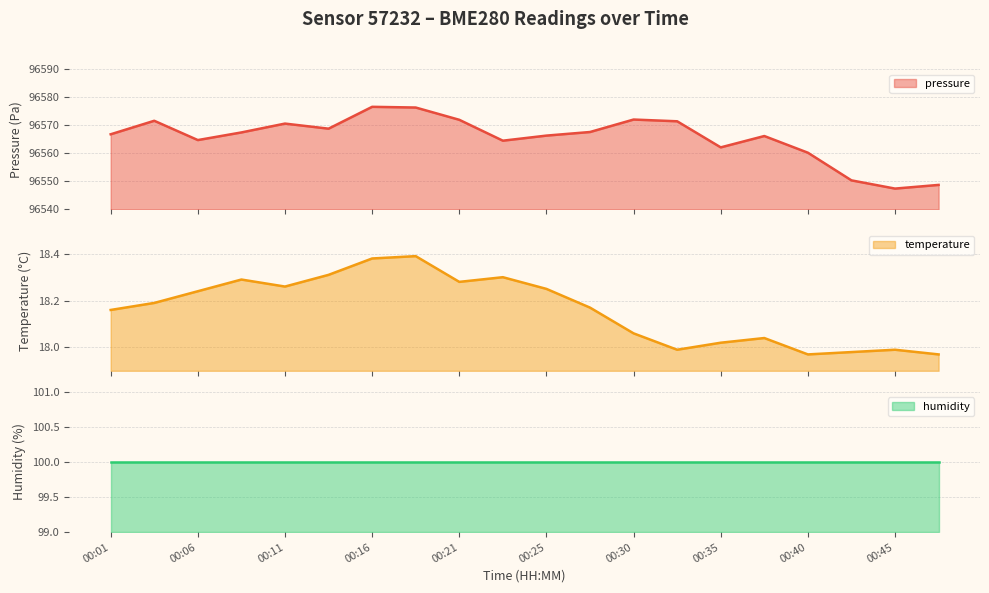

The value of pressure at 00:23 is 96564.5. True or false?

True